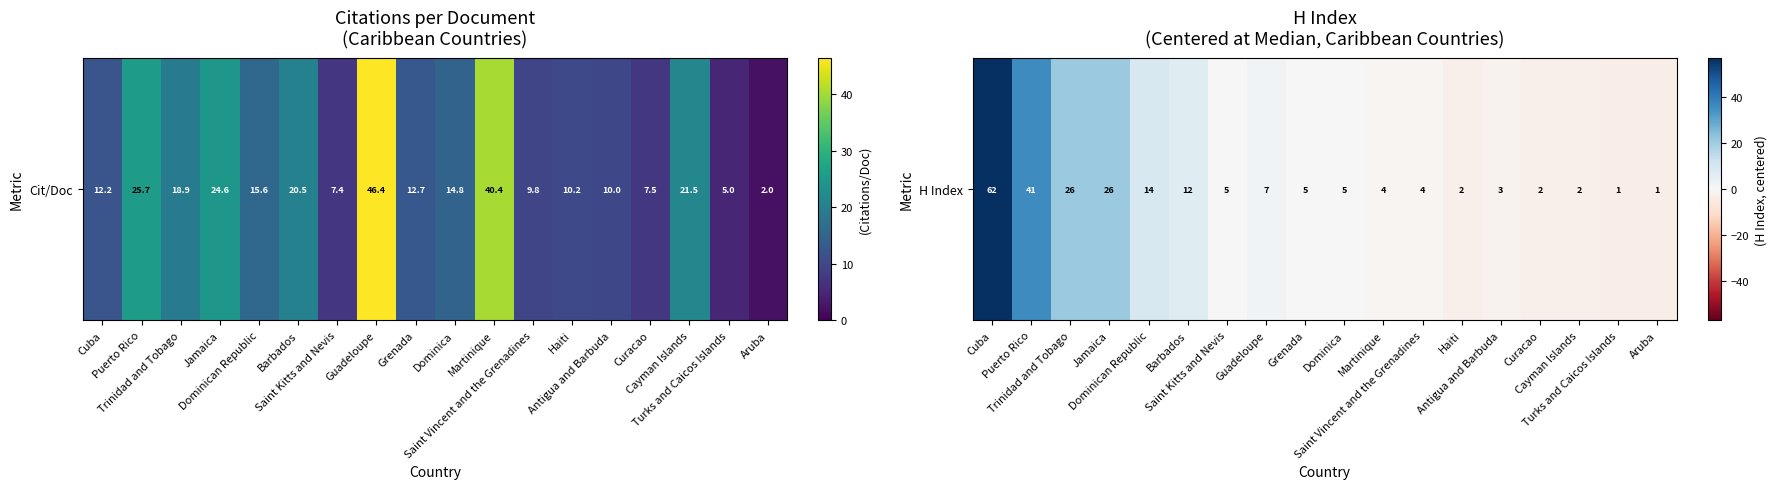

How many positive values are there?

7